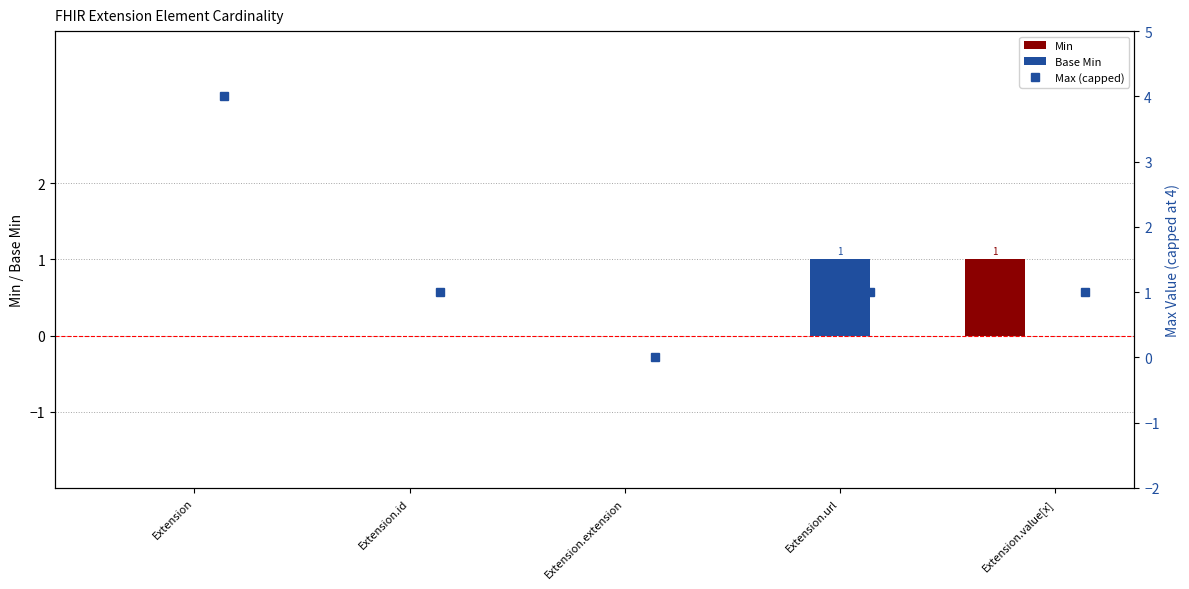

The value of Min at Extension.id is 1. True or false?

False